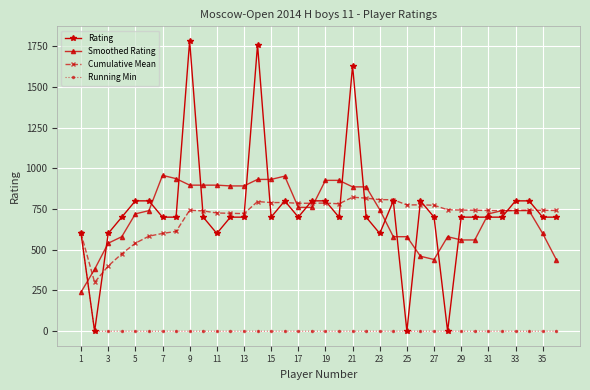

Which series has the largest range (max minus min)?

Rating